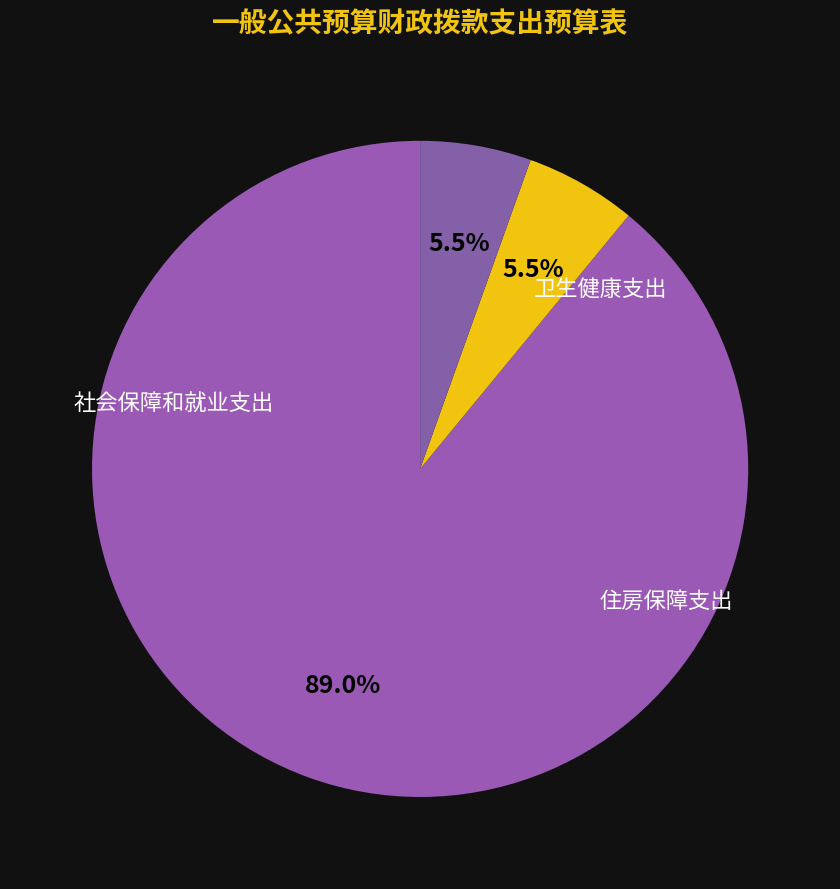

How many slices are in this pie chart?

3